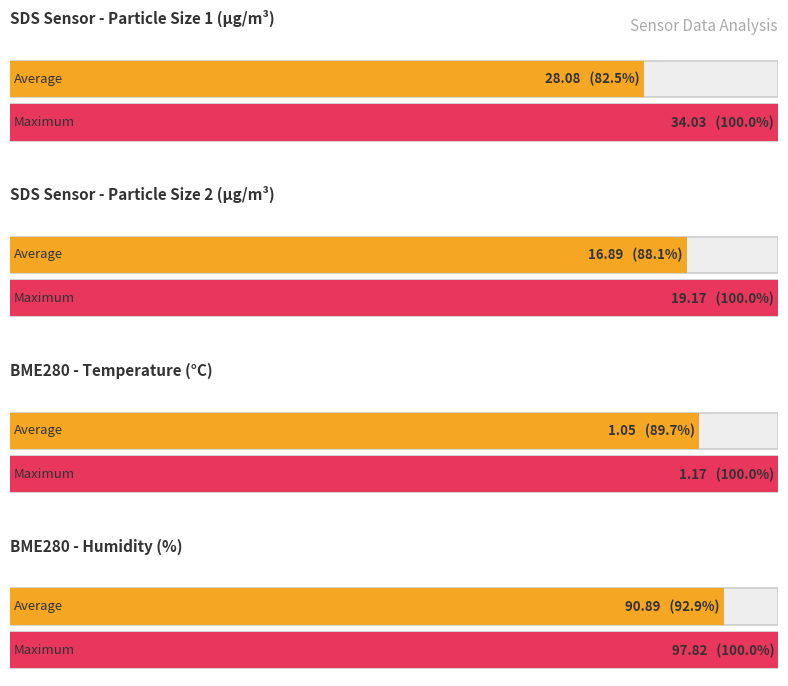

The Maximum utilization series shows 34.0 at SDS_P1. True or false?

True